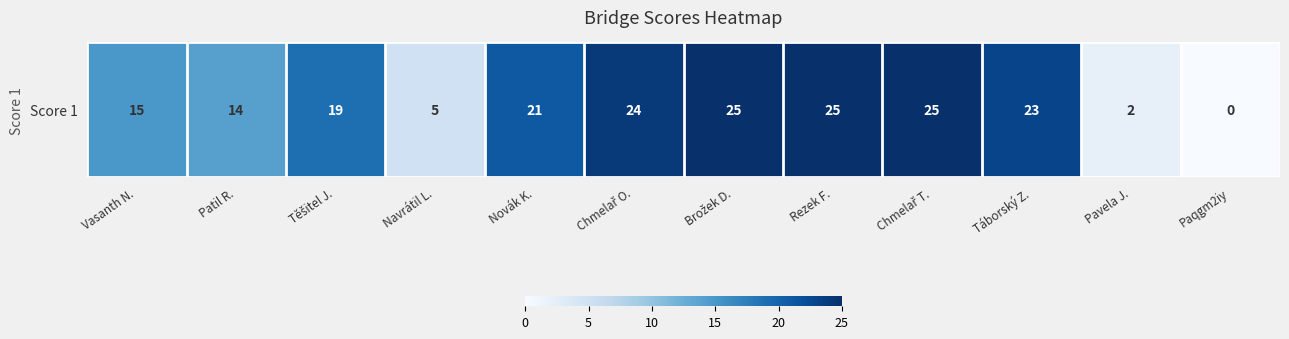

Where does the data first go above 21?

Chmelař O.